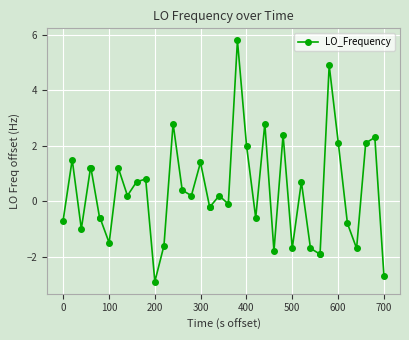

What is the greatest value displayed?

5.8